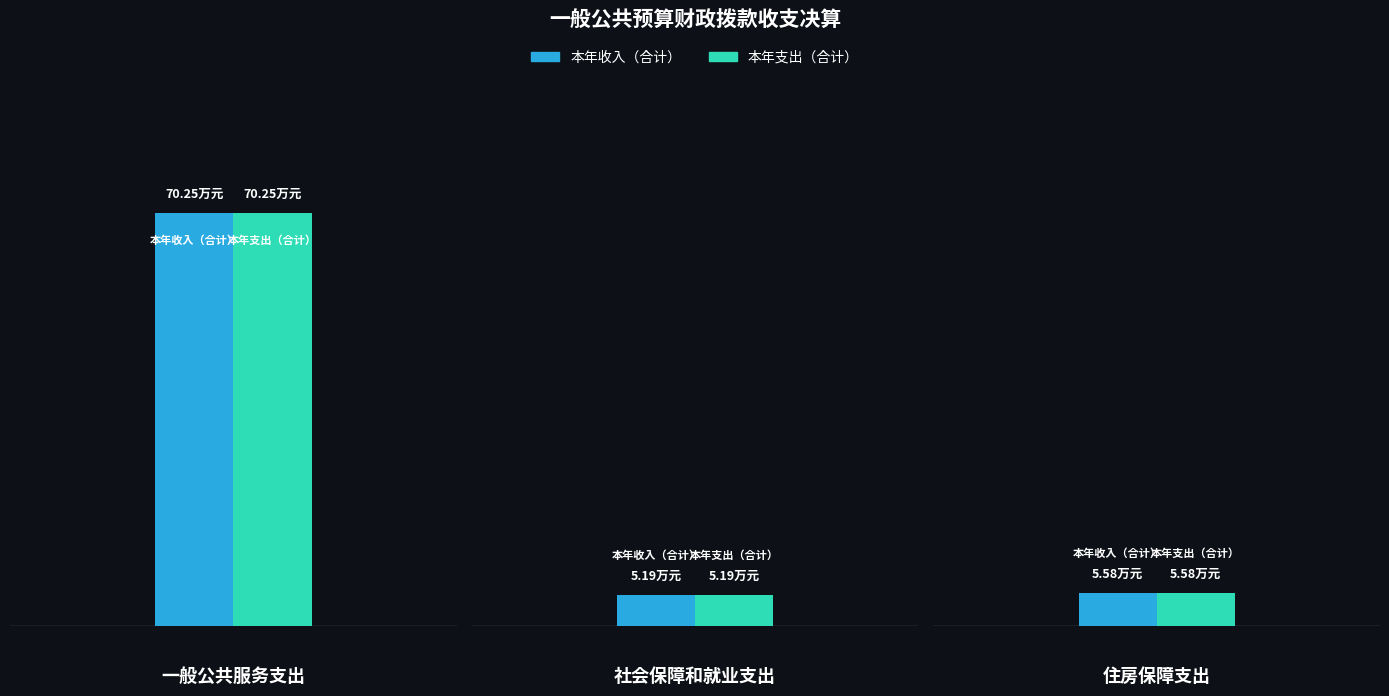

What position from the right is 一般公共服务支出?

3